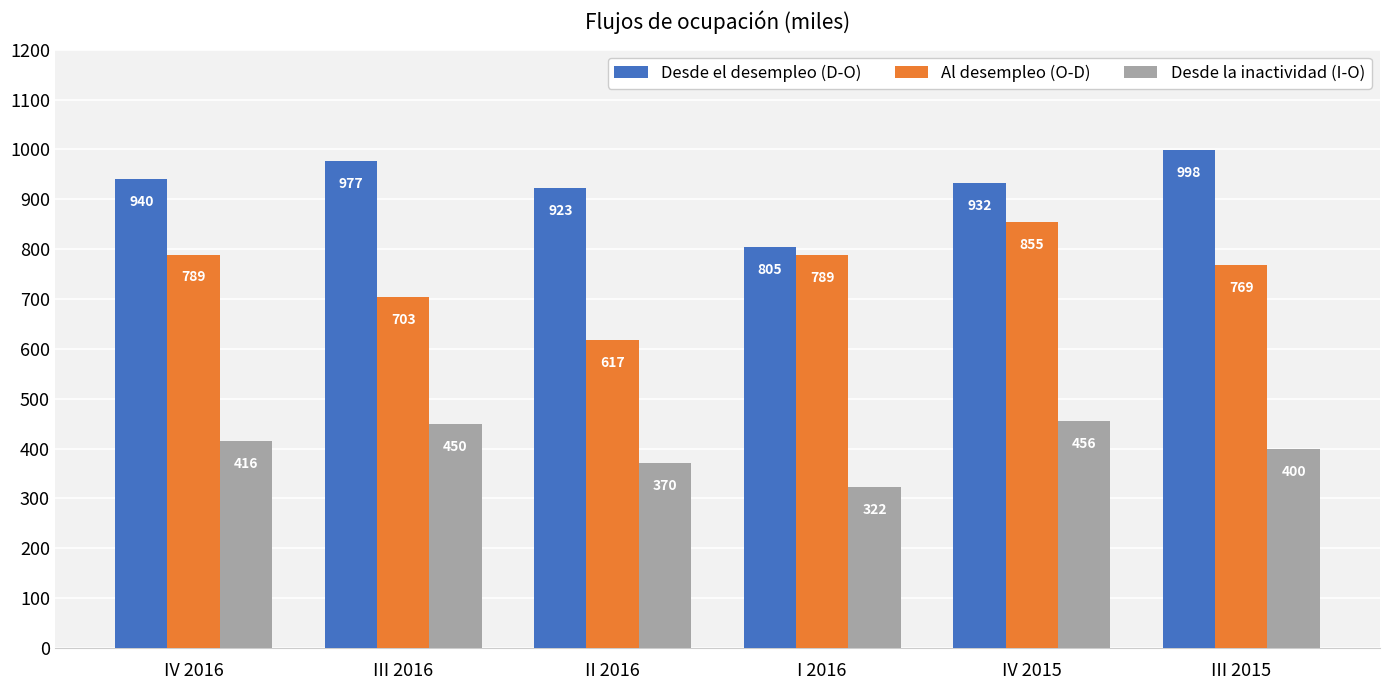

How many bars are there in each group?

3